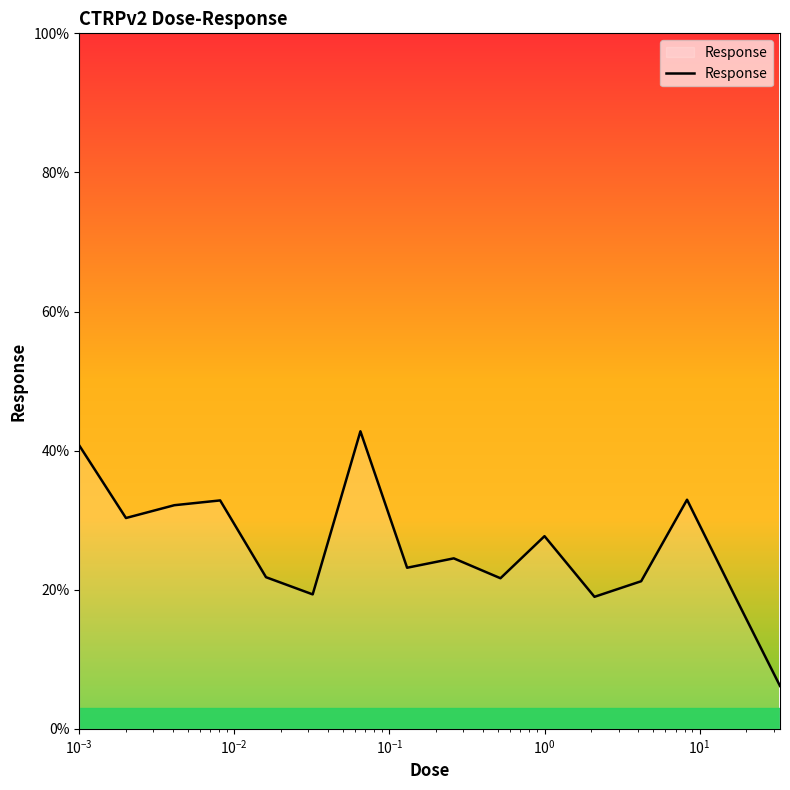

What is the minimum value shown in the chart?

6.2